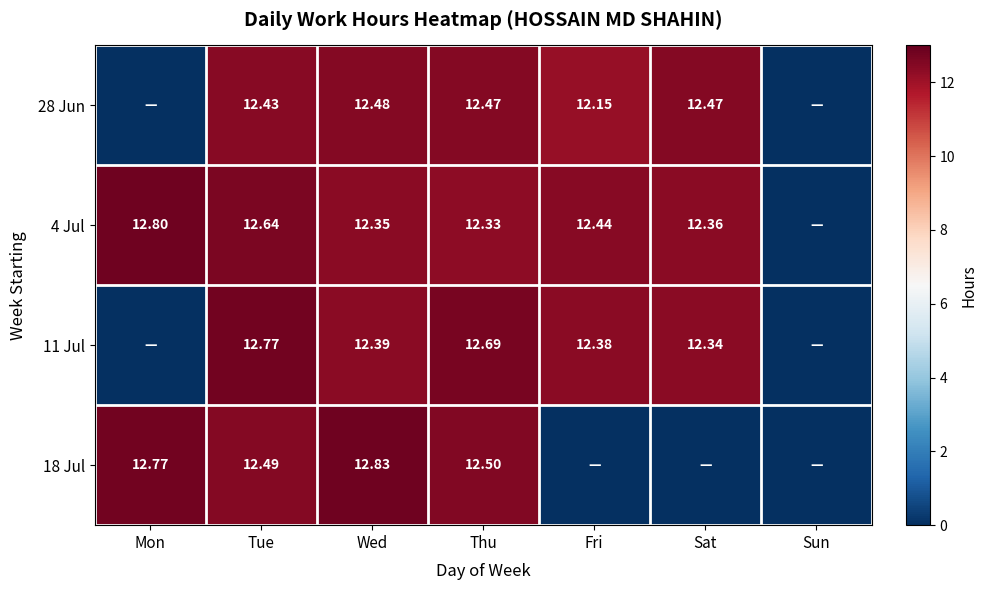

What is the difference between the 18 Jul values at Wed and Fri?

12.8